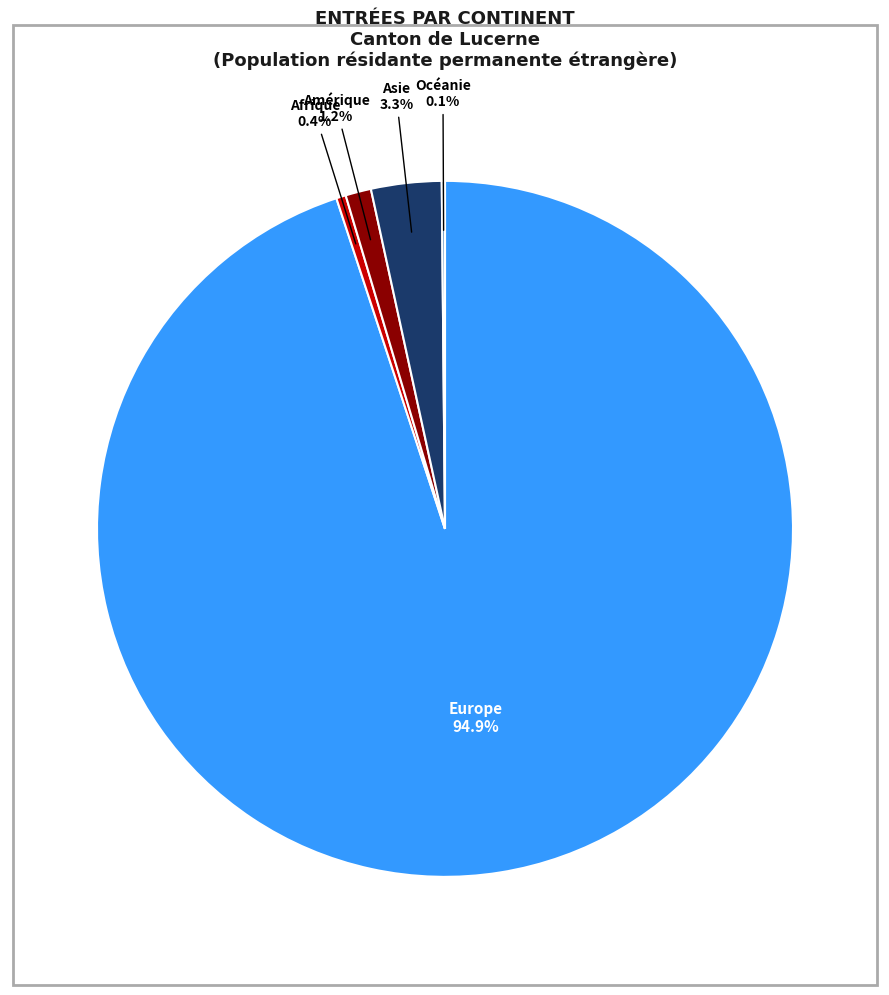

Is there any slice that represents more than half of the pie?

Yes